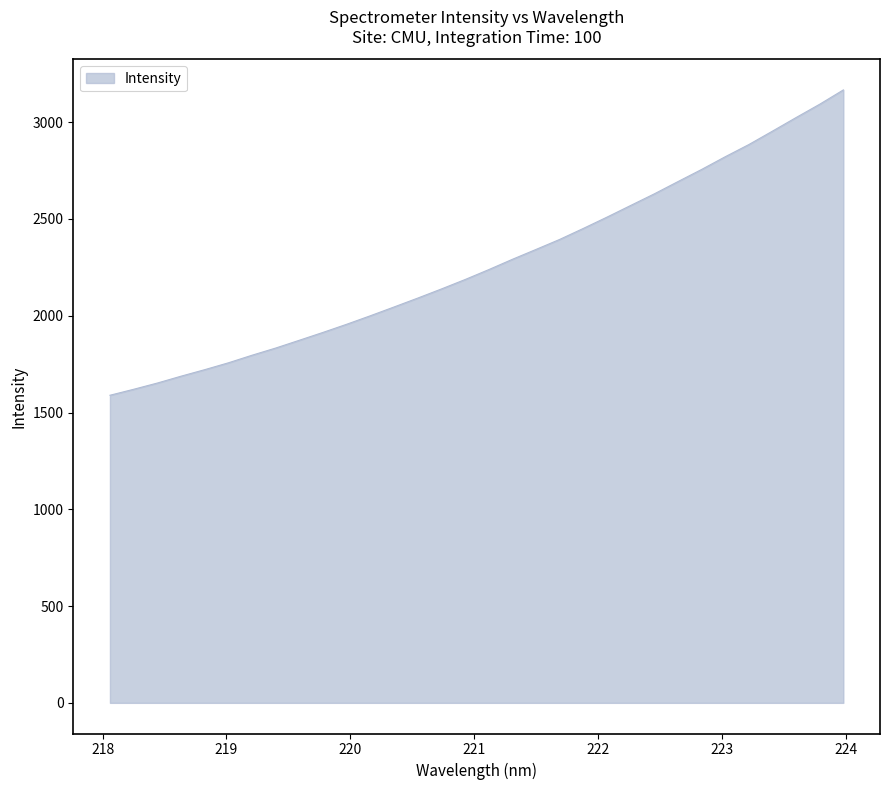

What is the smallest value displayed?

1589.2